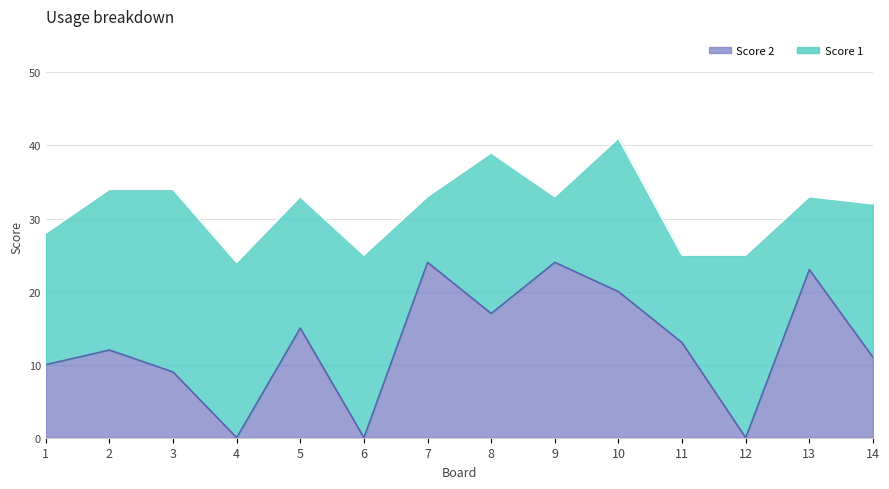

Rank the categories by value from highest to lowest.

7, 9, 13, 10, 8, 5, 11, 2, 14, 1, 3, 4, 6, 12